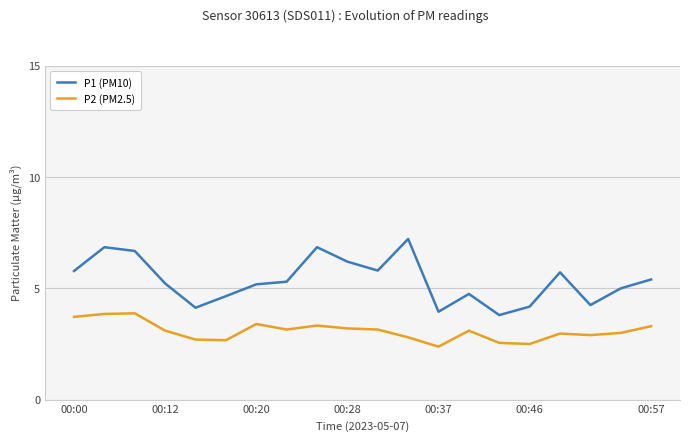

Which series has the largest total across all categories?

P1 (PM10)